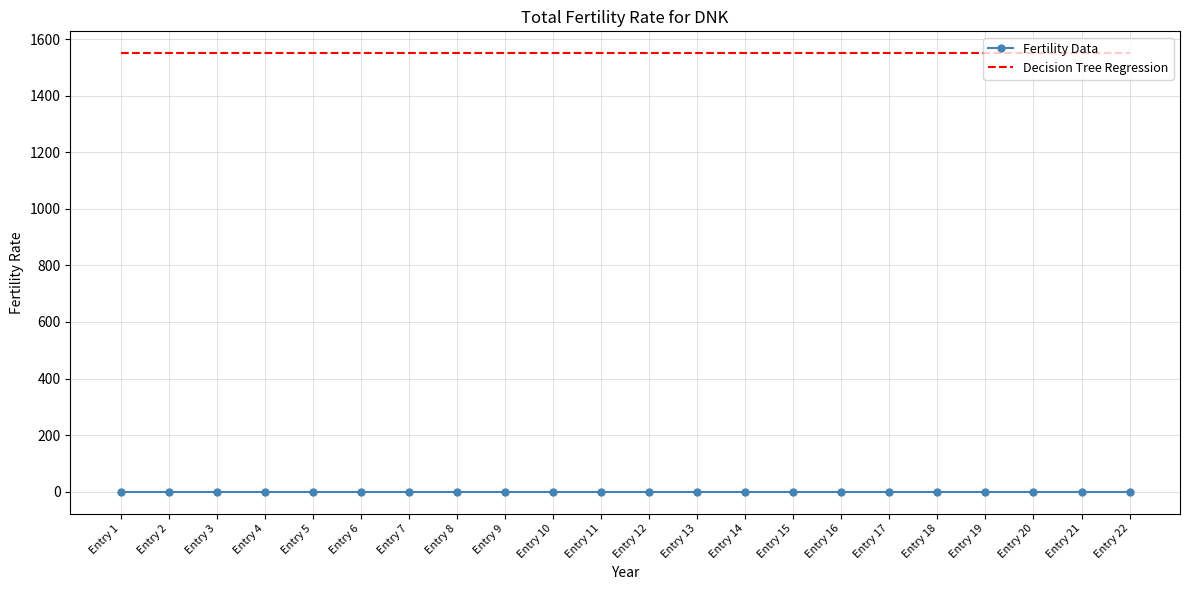

What is the spread (max minus min) of values at Entry 15?

1550